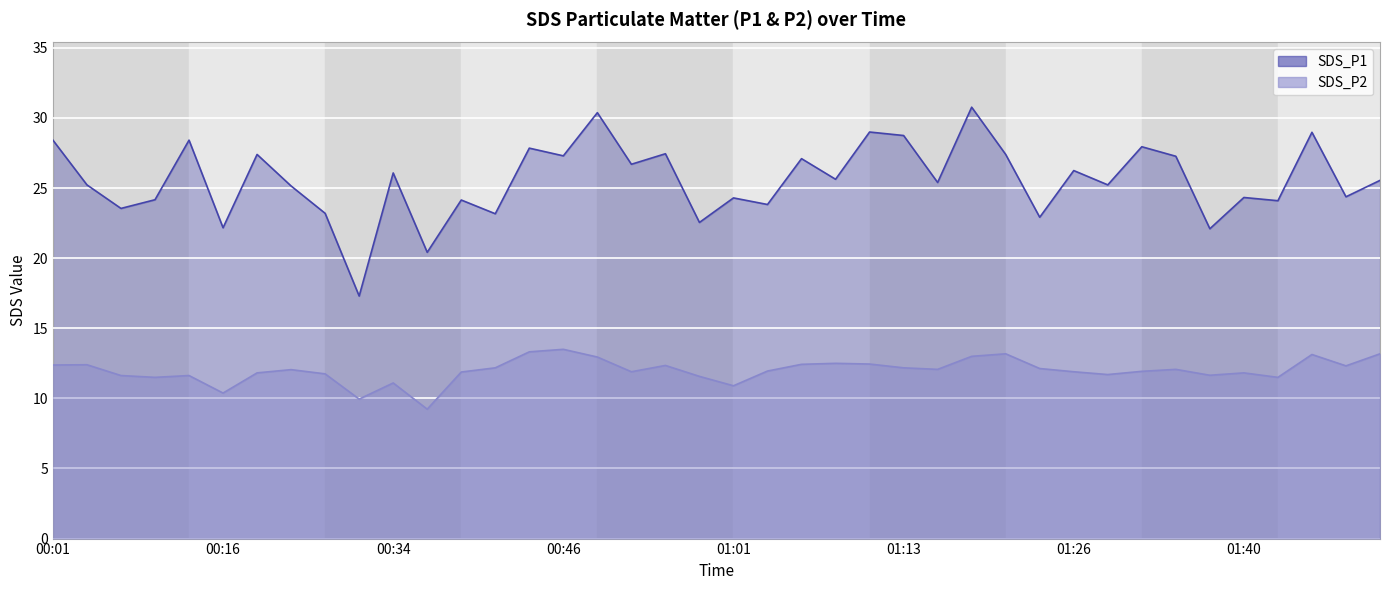

What is the maximum value for SDS_P2?

13.5